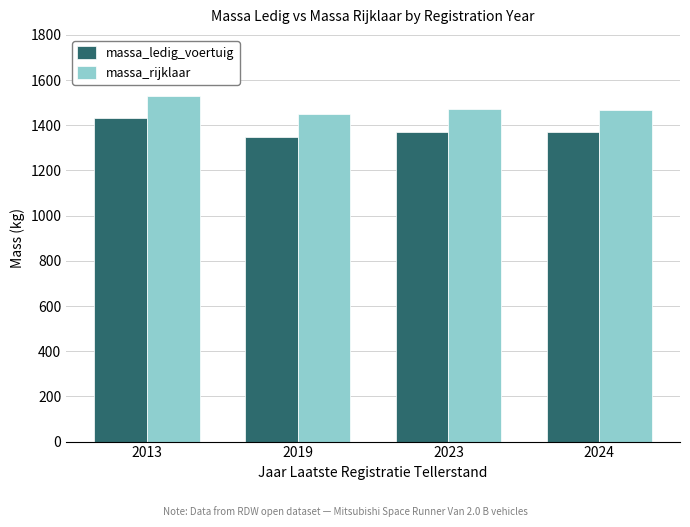

What is the approximate value of massa_rijklaar at 2024?

1469